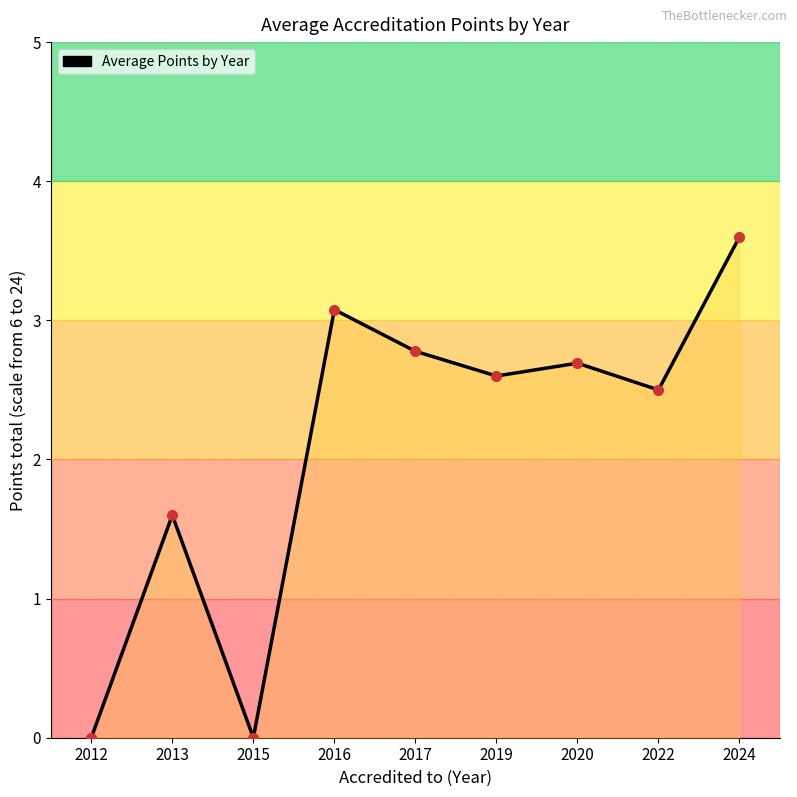

Reading left to right, extract all data points from this chart.

2012=0.0	2013=1.6	2015=0.0	2016=3.1	2017=2.8	2019=2.6	2020=2.7	2022=2.5	2024=3.6